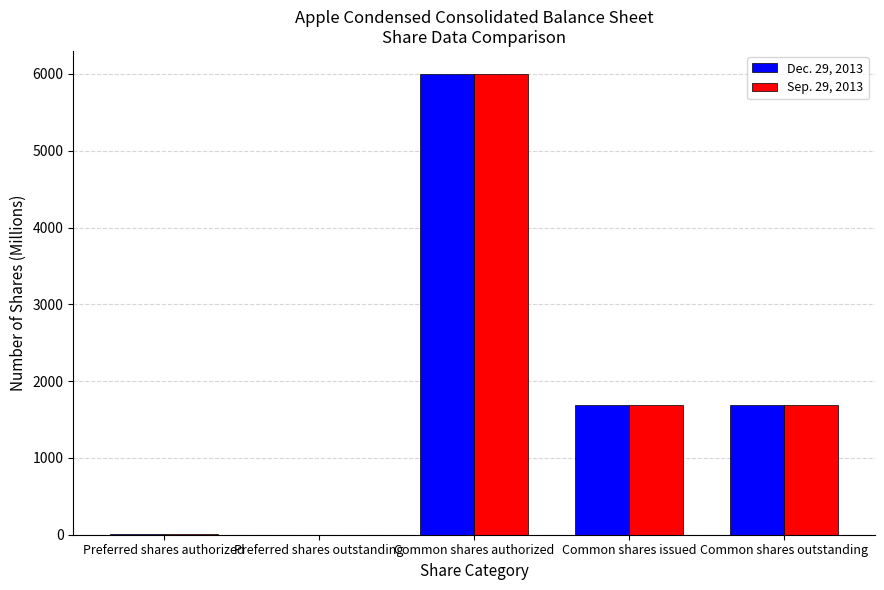

At which category is the sum across all series the highest?

Common shares authorized